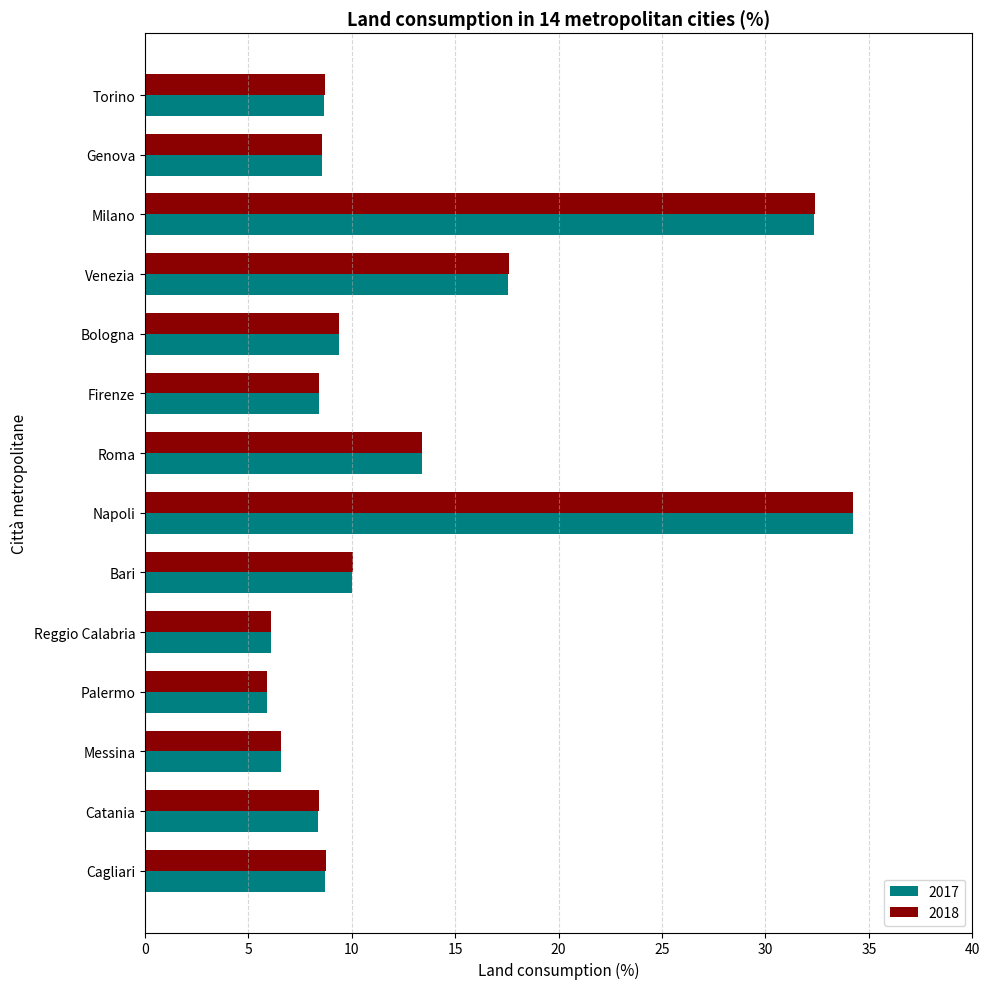

Is the value of 2018 at Venezia greater than the value of 2017 at Palermo?

Yes